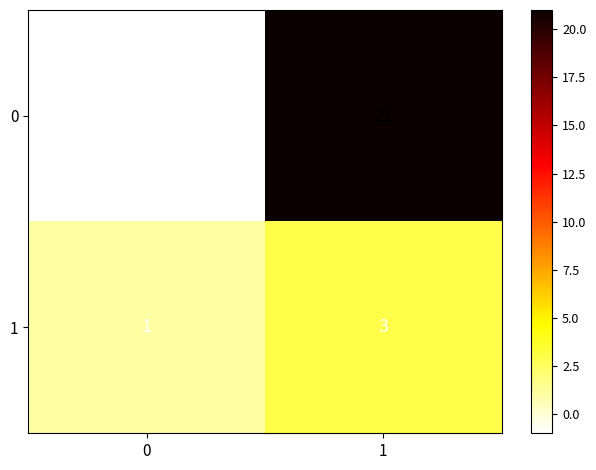

What is the difference between the highest and lowest values at 1?

18